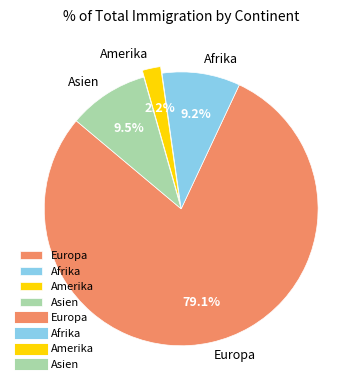

Which category has the smallest portion of the pie?

Amerika